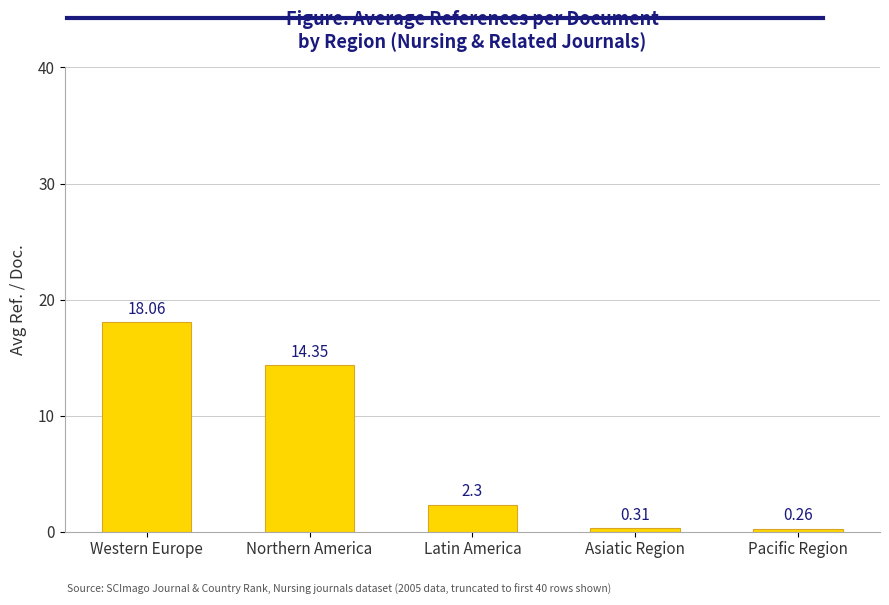

What is the label of the 2nd bar from the right?

Asiatic Region